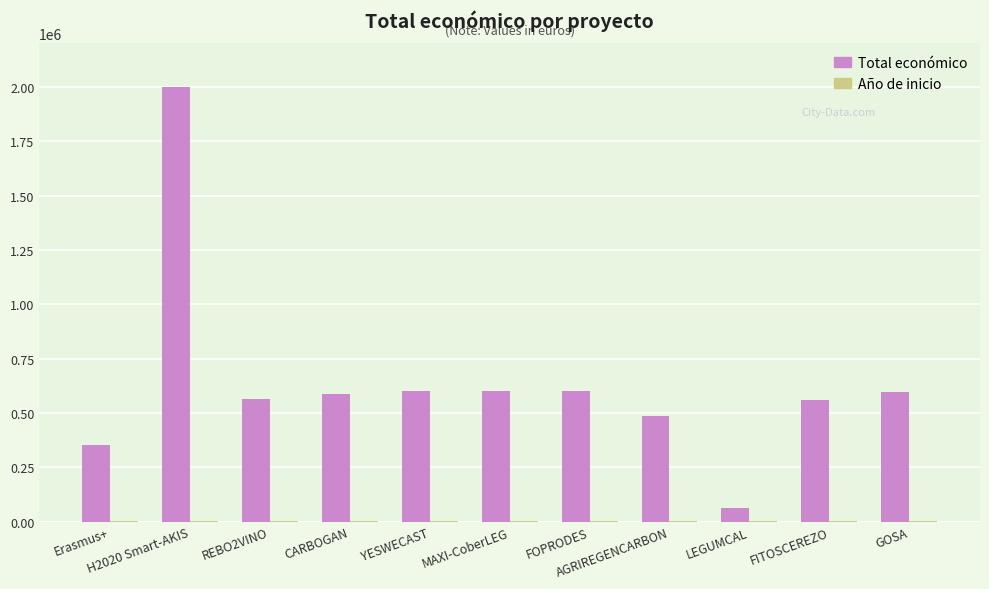

Are the bars grouped side by side (vs. stacked)?

Yes